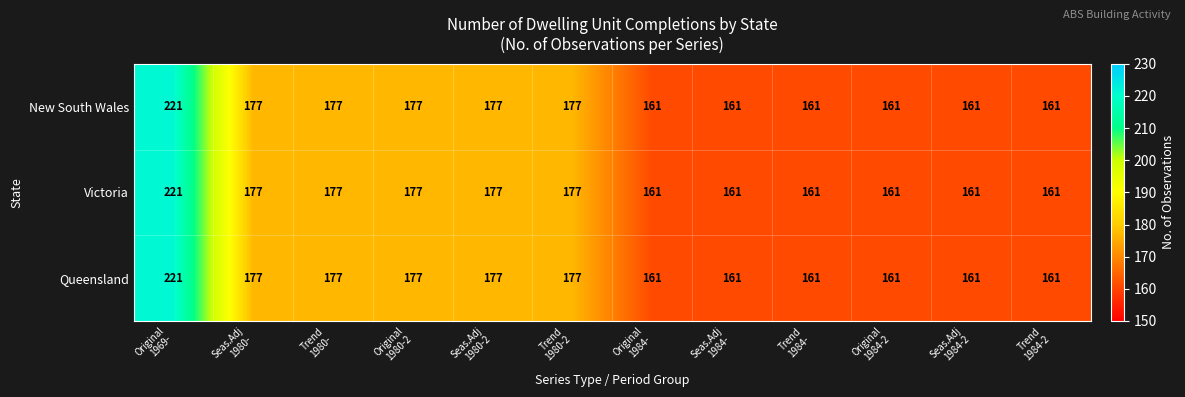

What is the minimum value shown in the chart?

161